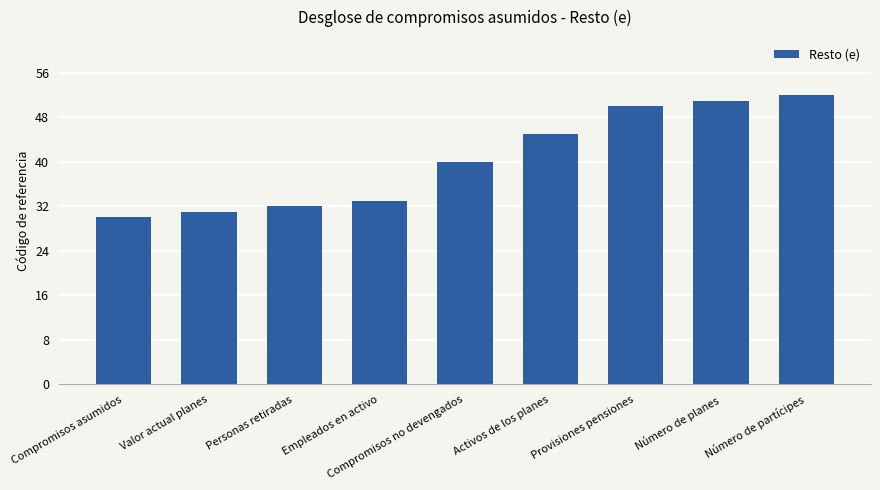

Reading left to right, extract all data points from this chart.

Compromisos asumidos=30	Valor actual planes=31	Personas retiradas=32	Empleados en activo=33	Compromisos no devengados=40	Activos de los planes=45	Provisiones pensiones=50	Número de planes=51	Número de partícipes=52